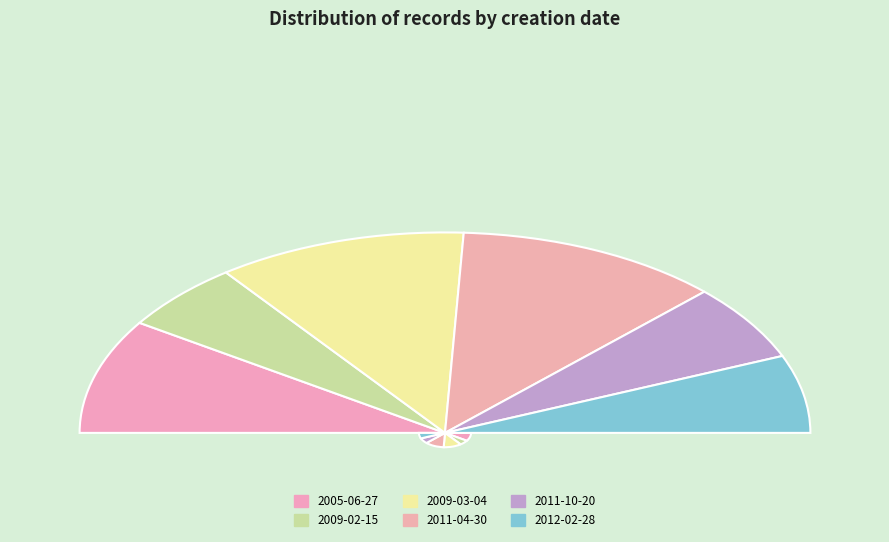

Which slice is the smallest?

2005-06-27